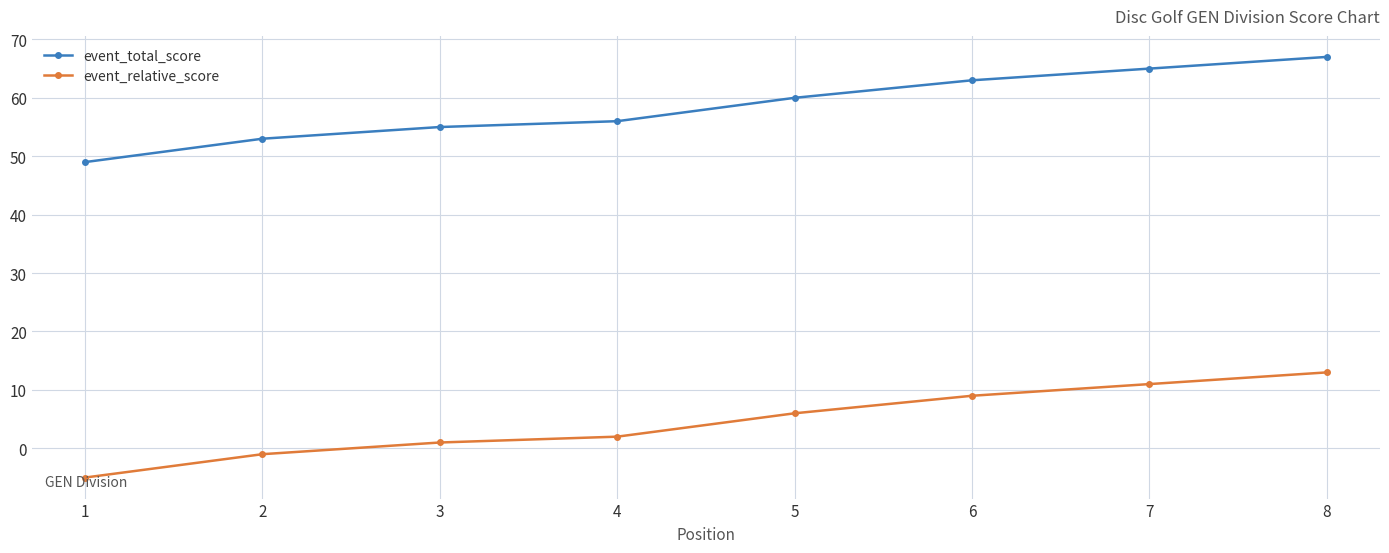

What is the sum of all event_total_score values?

468